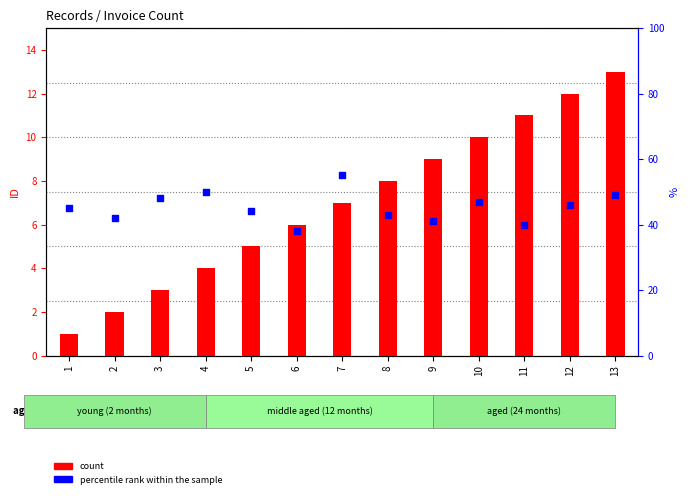

What is the total value across all series at 12?

58